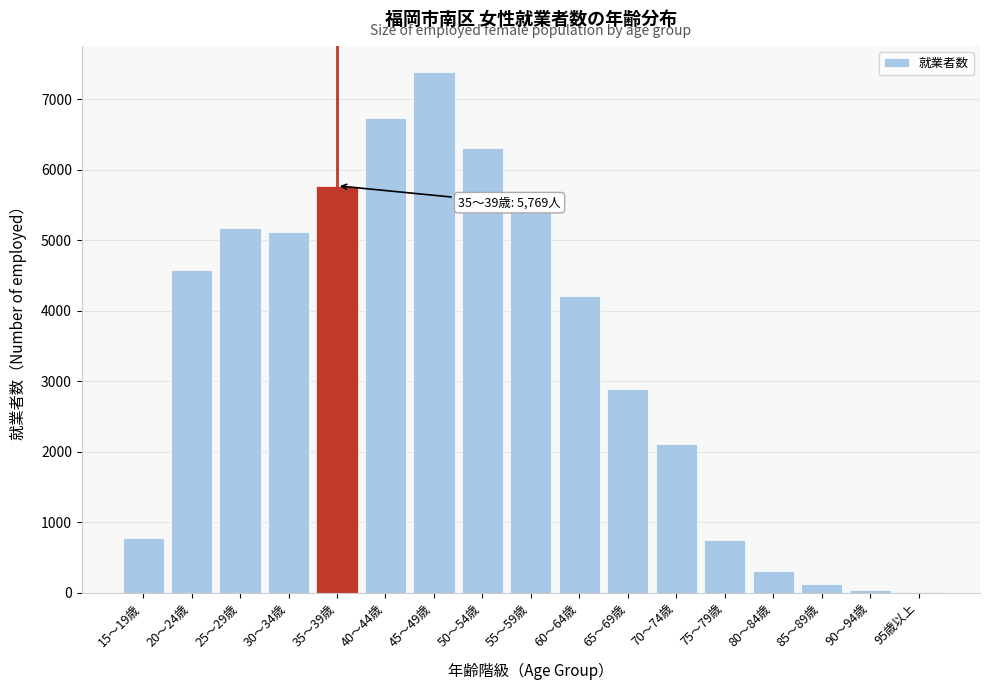

What is the greatest value displayed?

7385